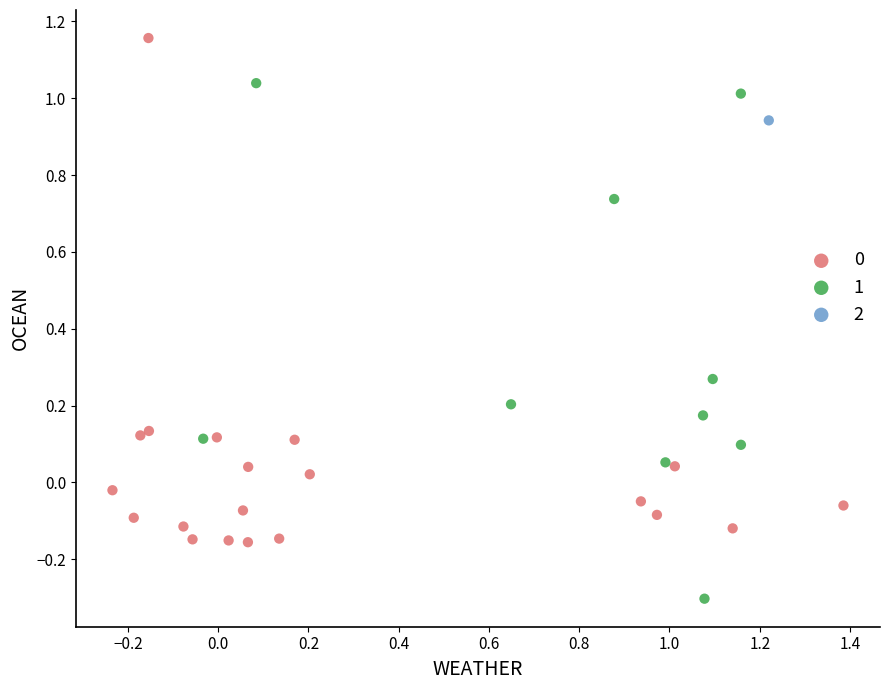

Which series contains the lowest Y value?

1